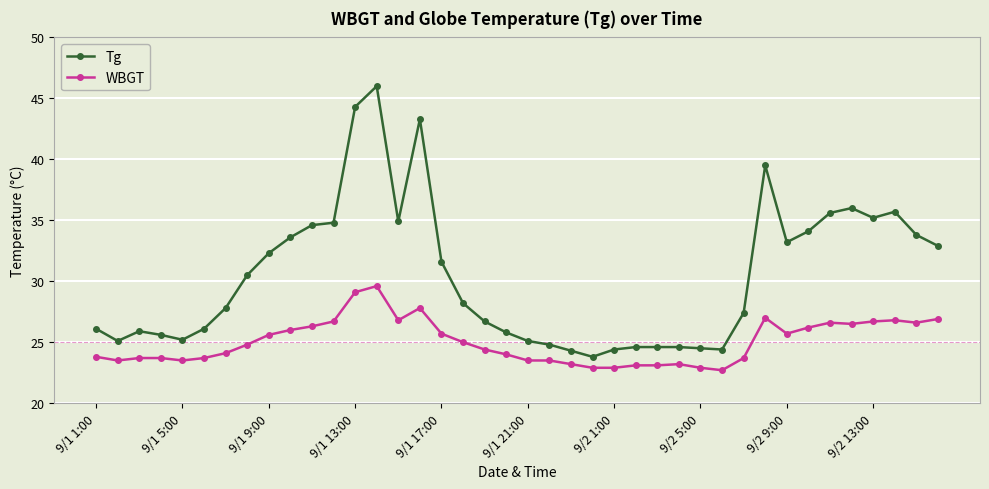

List the series in order of their overall mean, lowest first.

WBGT, Tg